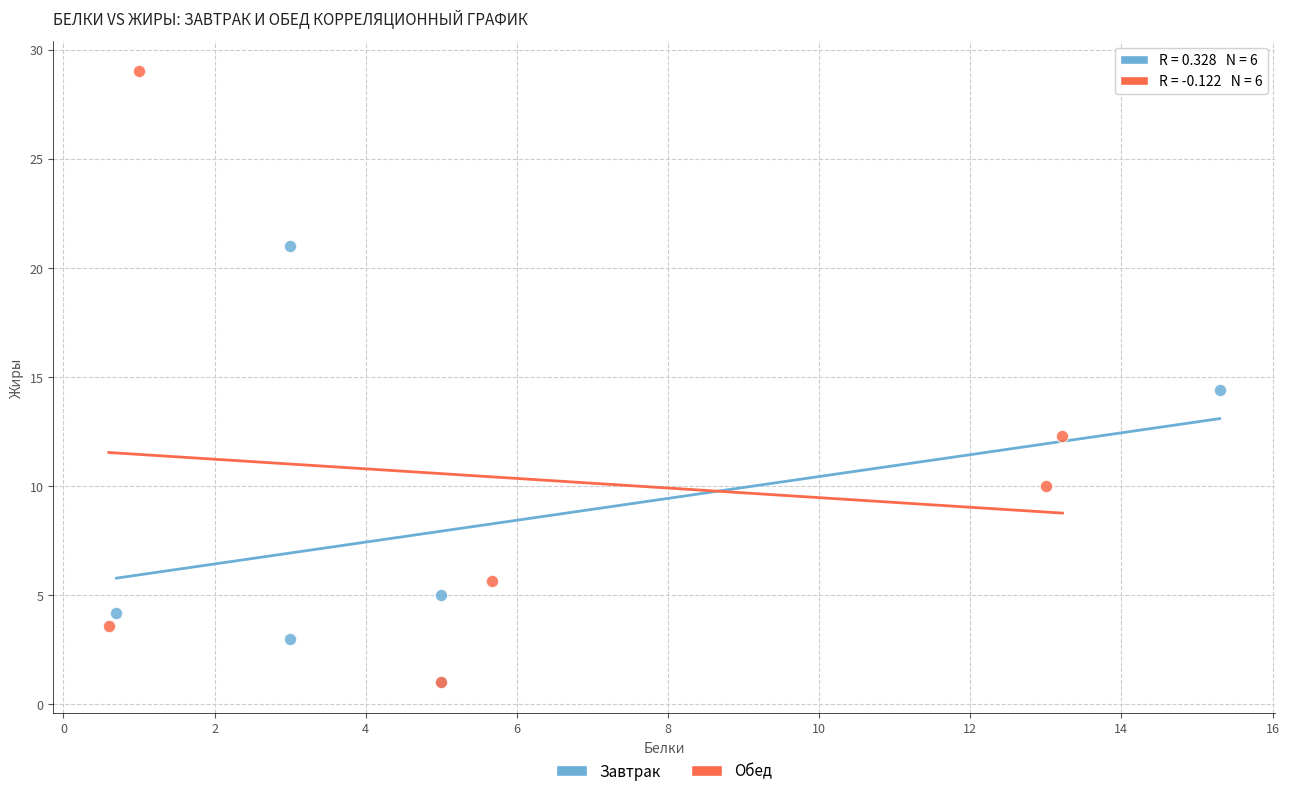

Which series has the widest spread of Y values?

Обед